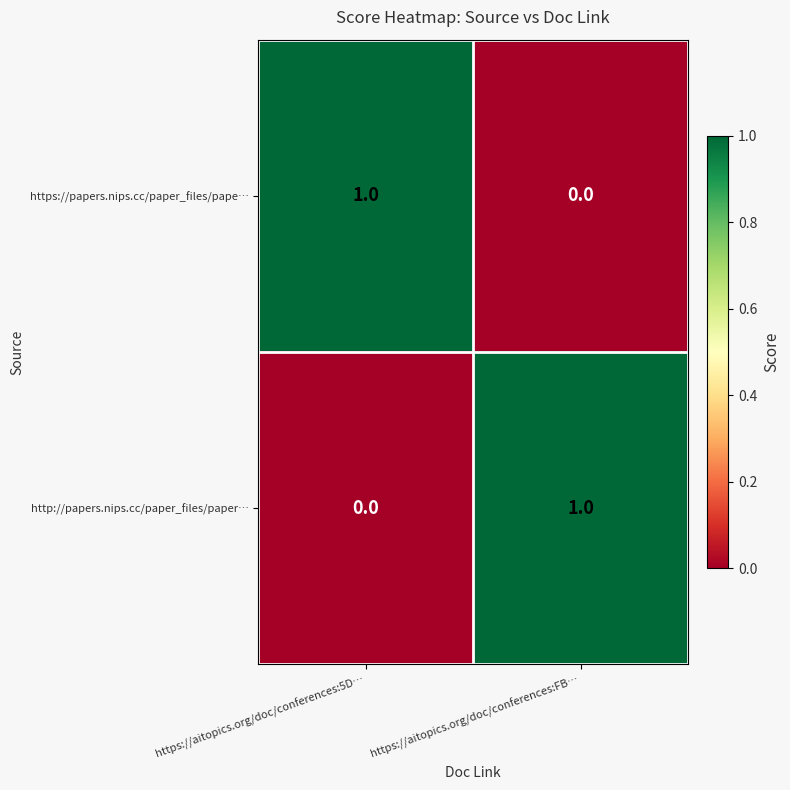

The value of https://papers.nips.cc/paper_files/pape… at https://aitopics.org/doc/conferences:5D… is 1. True or false?

True